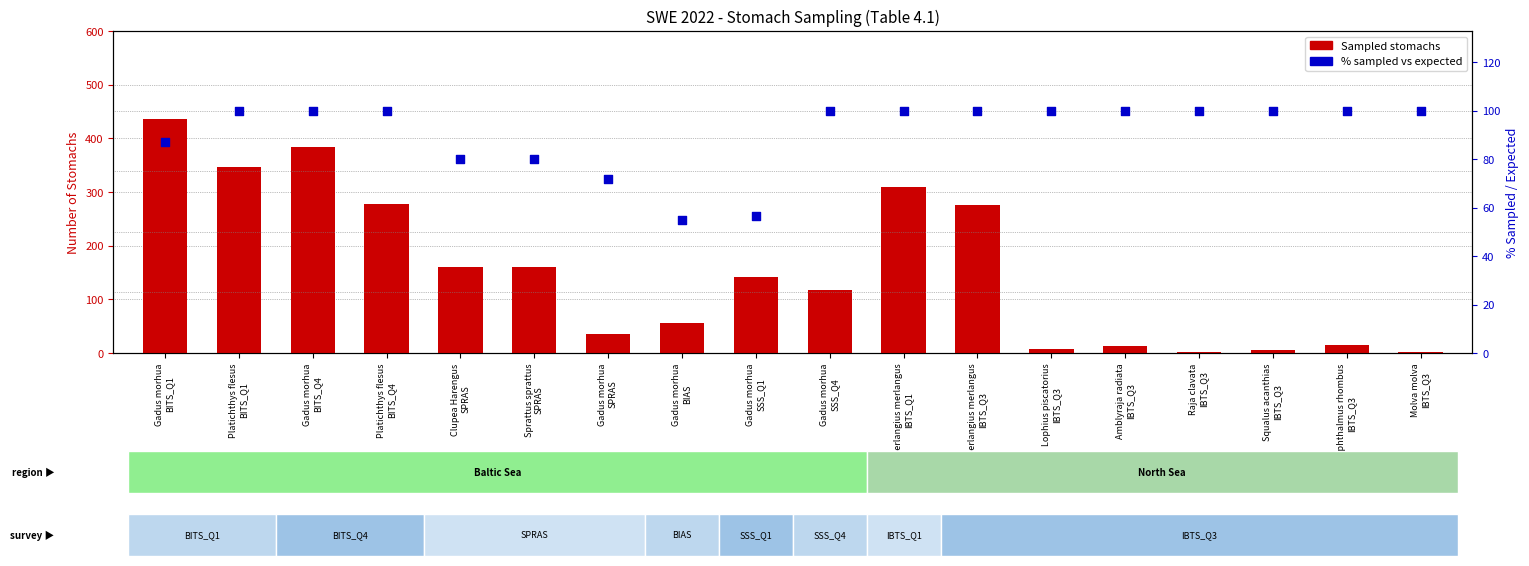

Which series contains the highest Y value?

Sampled stomachs